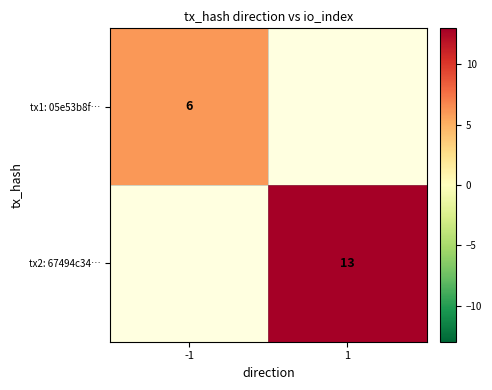

True or false: tx1: 05e53b8f… has a value of 9.4 at -1.

False